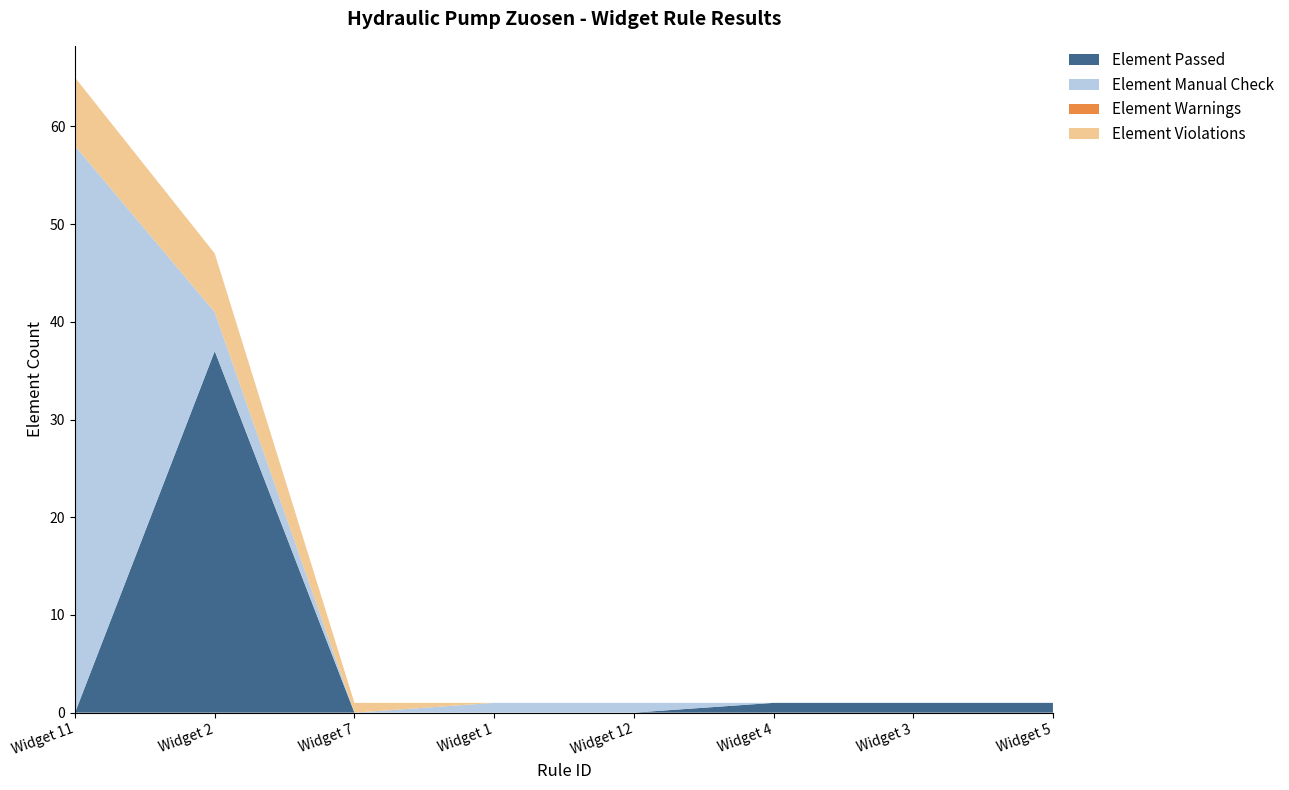

Reading left to right, what are all the values shown in this chart?

Element Passed: 0	37	0	0	0	1	1	1
Element Manual Check: 58	4	0	1	1	0	0	0
Element Warnings: 0	0	0	0	0	0	0	0
Element Violations: 7	6	1	0	0	0	0	0